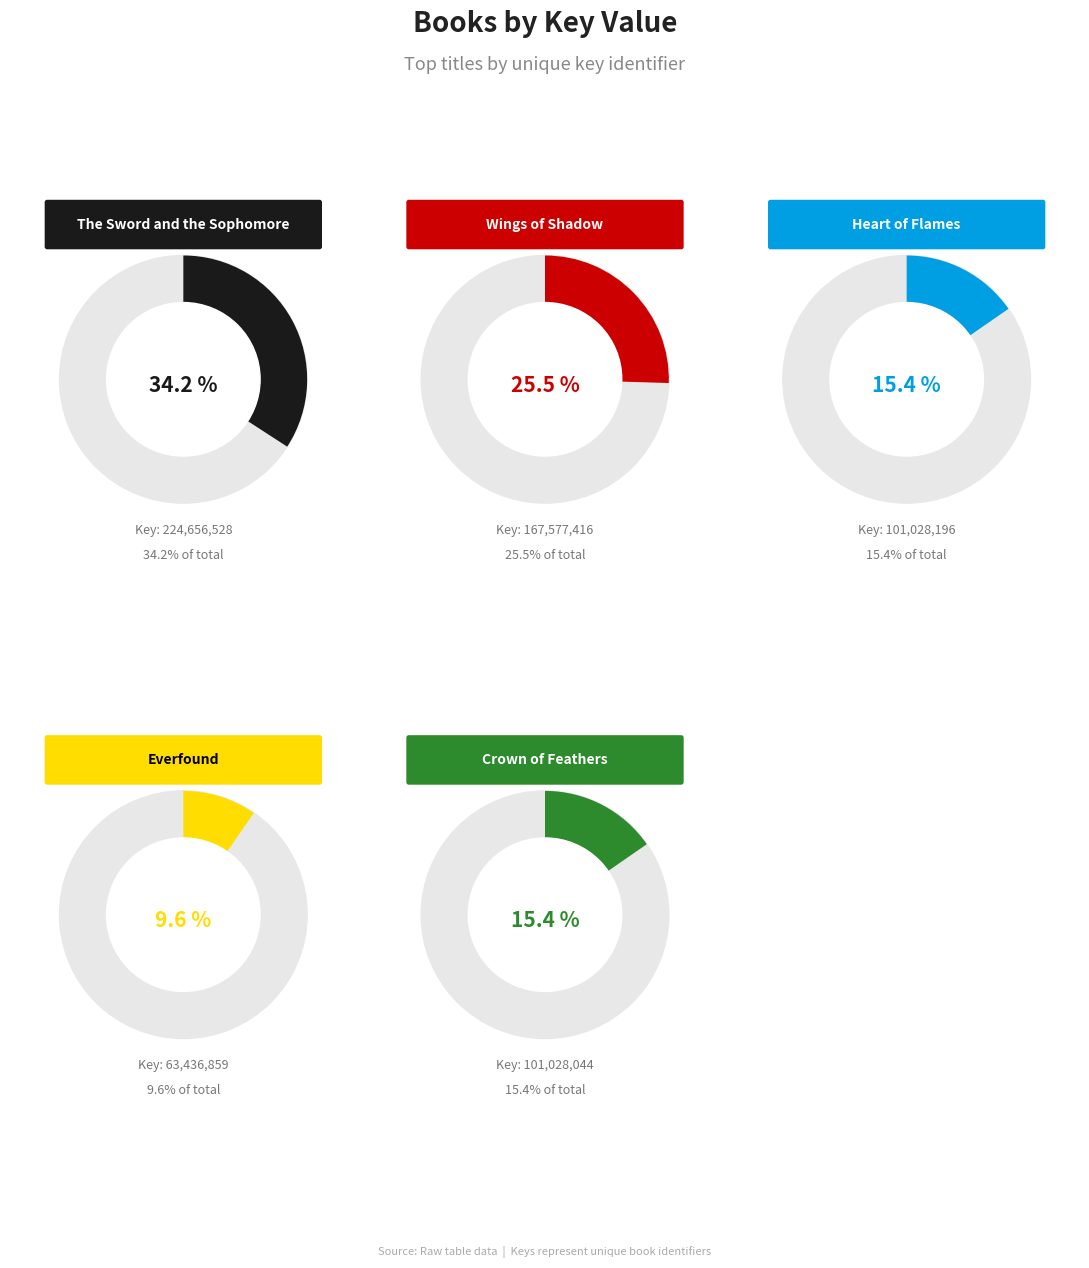

What is the ratio of the value at Everfound to the value at Heart of Flames?

0.6